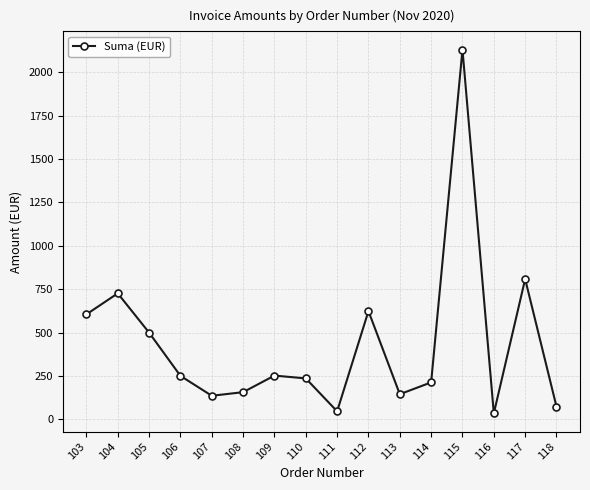

Where is the first local maximum?

104